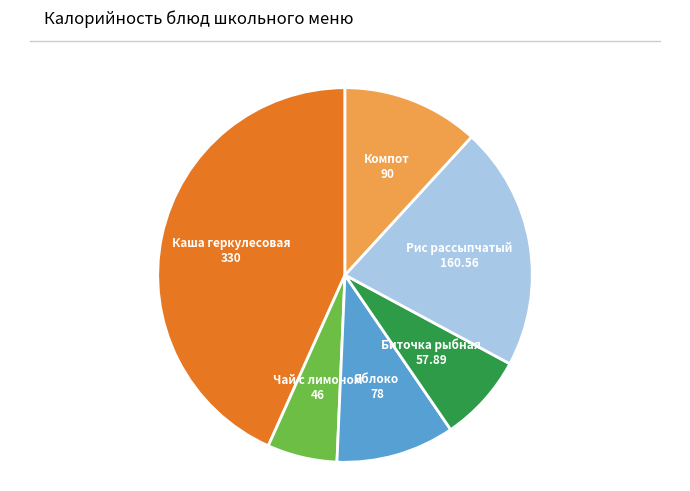

Which category has the biggest portion of the pie?

Каша геркулесовая